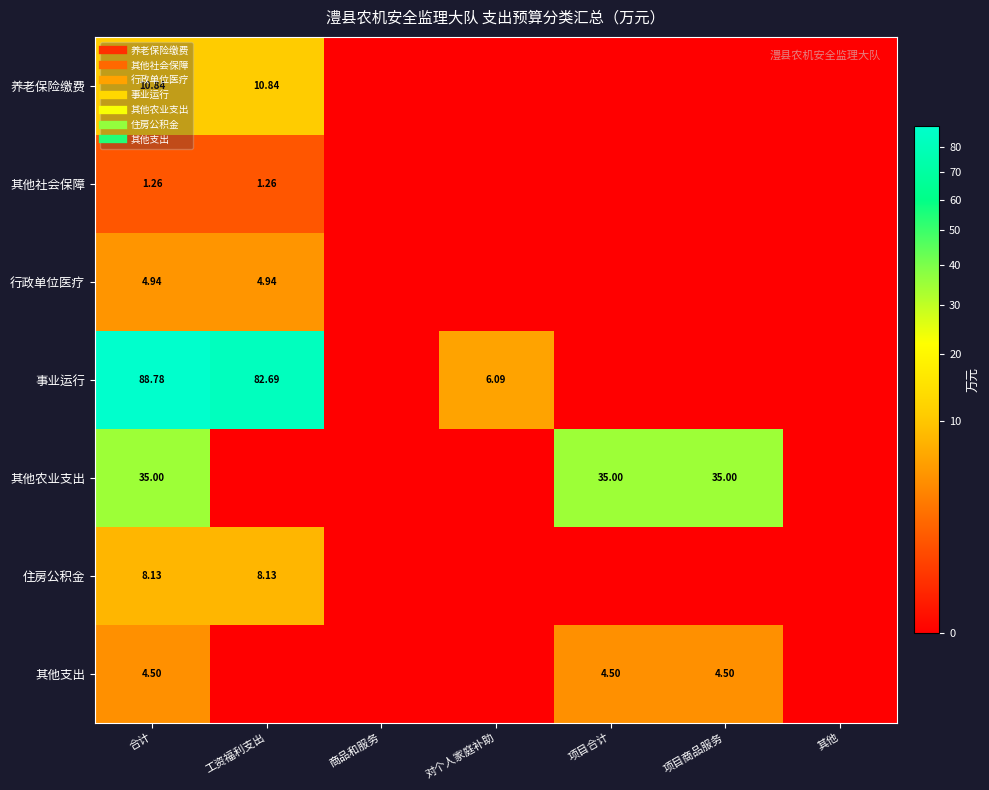

Rank the series by their maximum value, from highest to lowest.

事业运行, 其他农业支出, 养老保险缴费, 住房公积金, 行政单位医疗, 其他支出, 其他社会保障